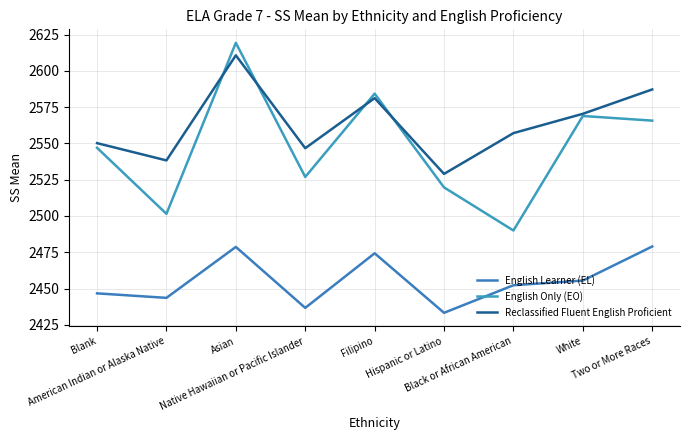

How many data points in English Learner (EL) are less than 2452?

4